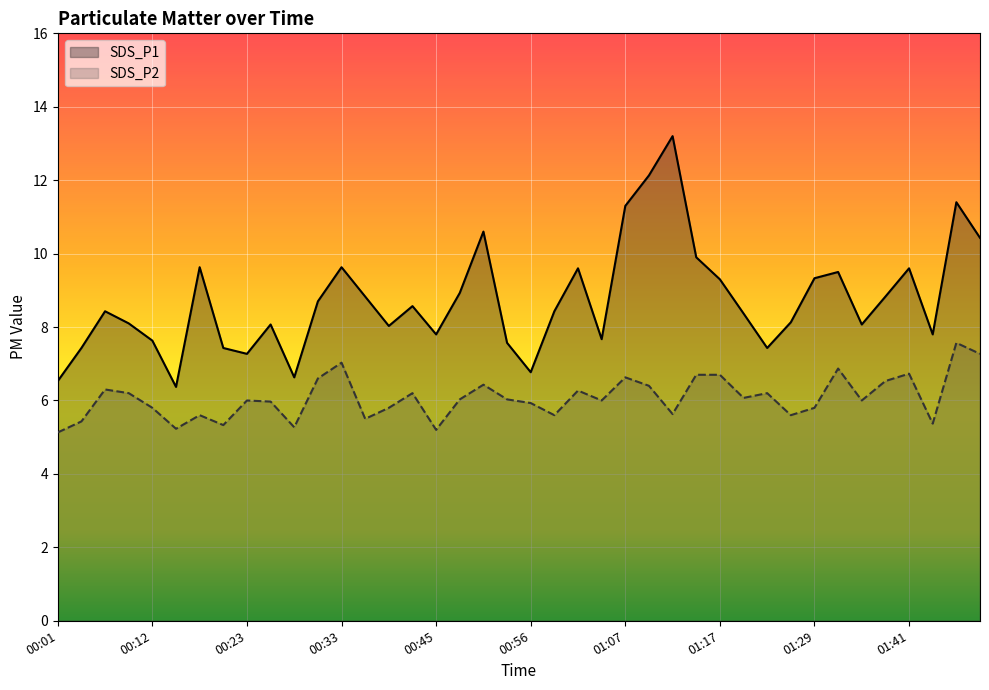

List the series in order of their peak value, highest first.

SDS_P1, SDS_P2